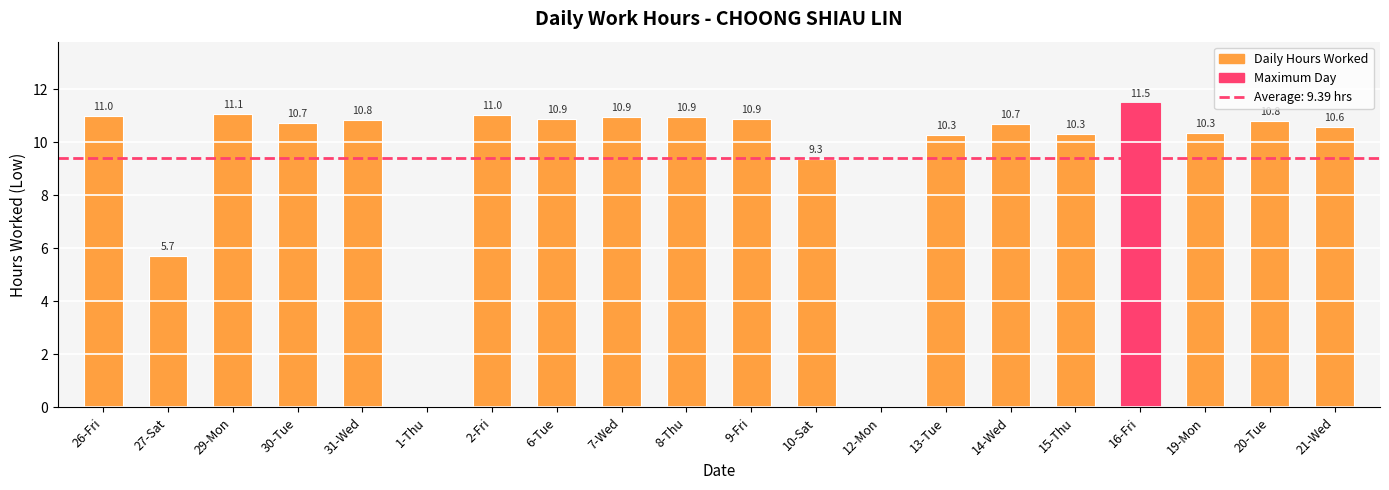

Which has a higher value, 29-Mon or 12-Mon?

29-Mon